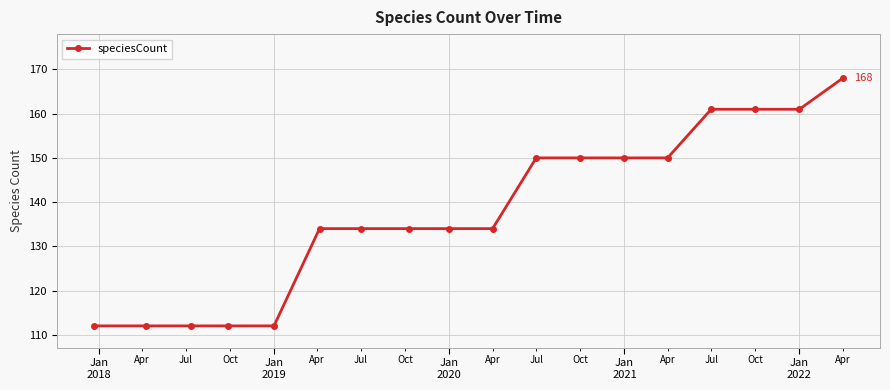

How many values are between 112 and 150?

14